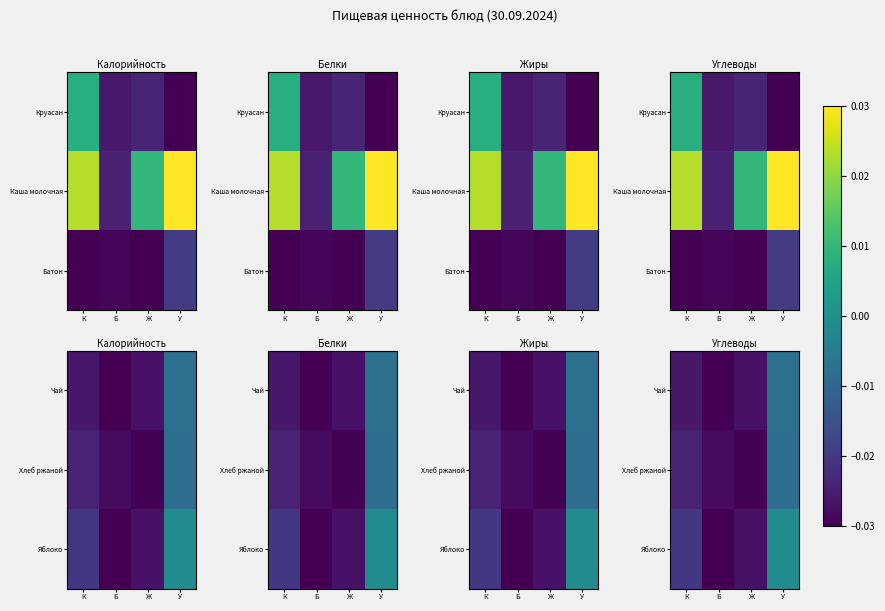

Which category has the highest value across all series?

У